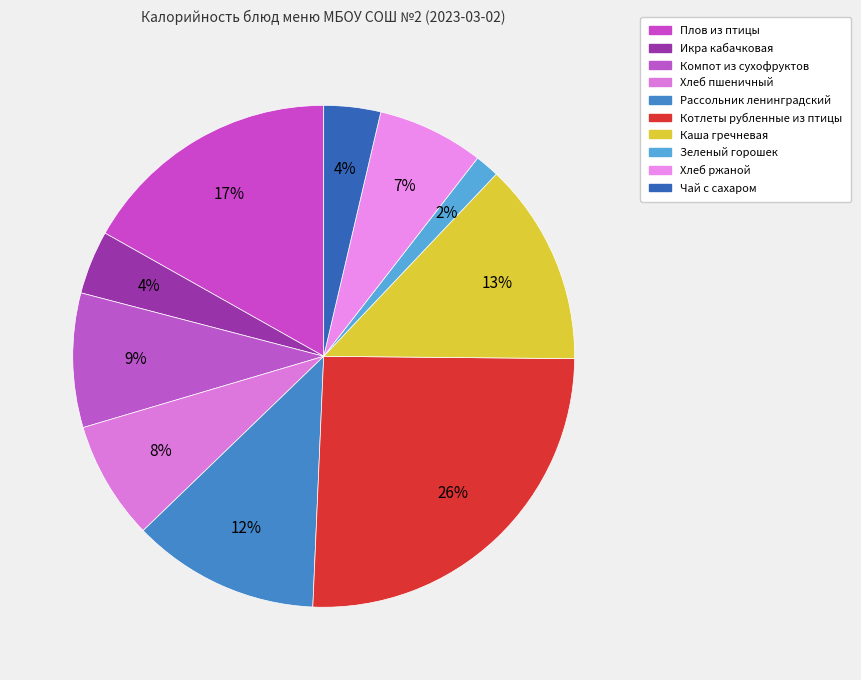

Which category has the smallest portion of the pie?

Зеленый горошек